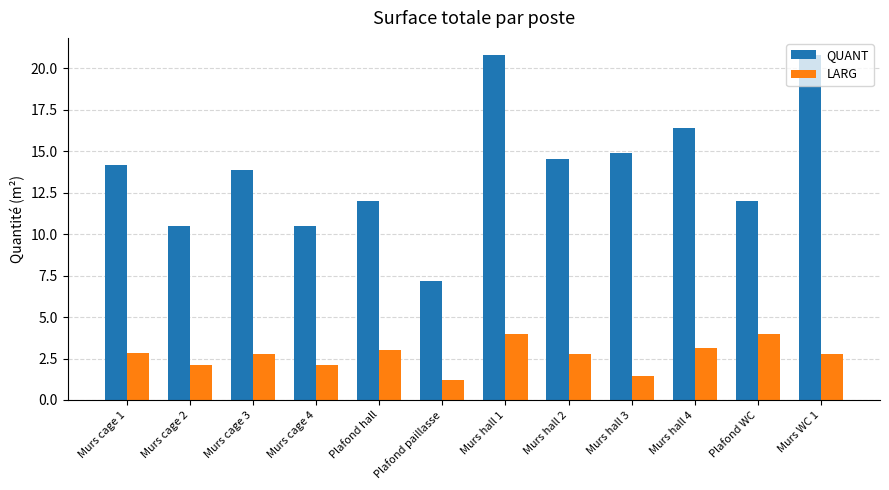

The LARG series shows 4.0 at Plafond WC. True or false?

True